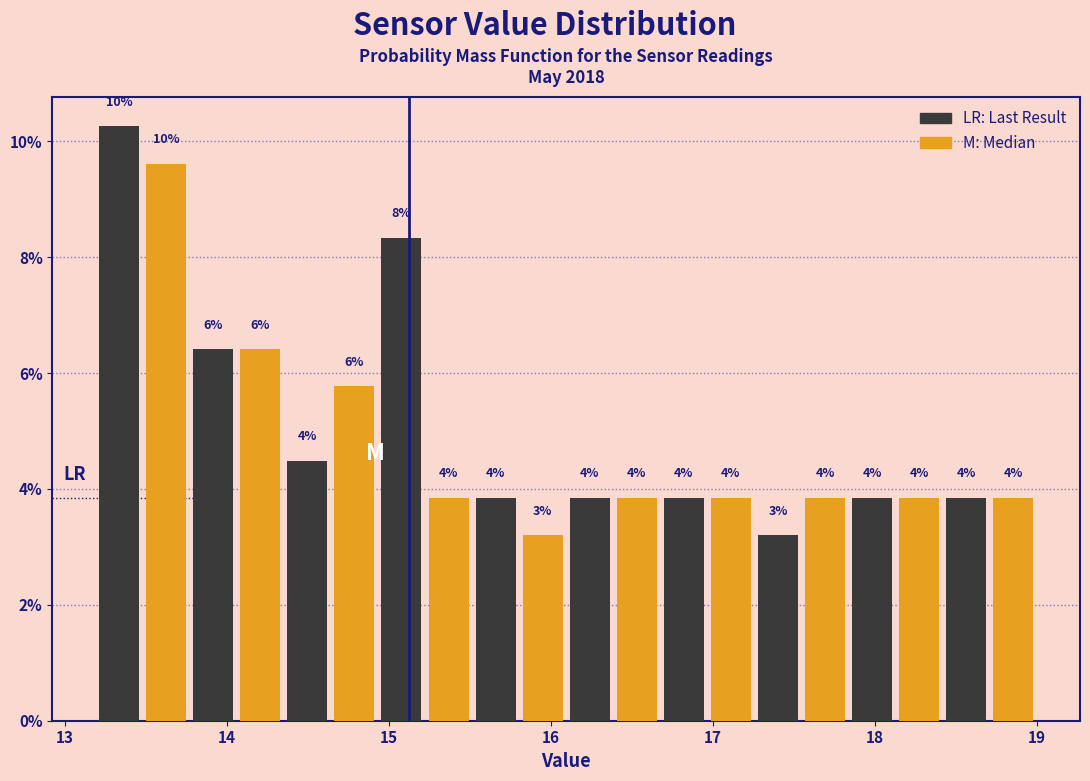

Around what value on the x-axis is the tallest bar? Give the approximate position of its centre, as read against the axis.

13.3